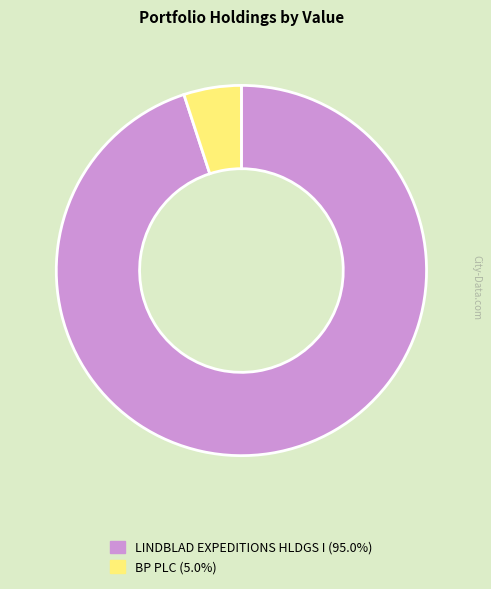

What is the ratio of the value at BP PLC to the value at LINDBLAD EXPEDITIONS HLDGS I?

0.1